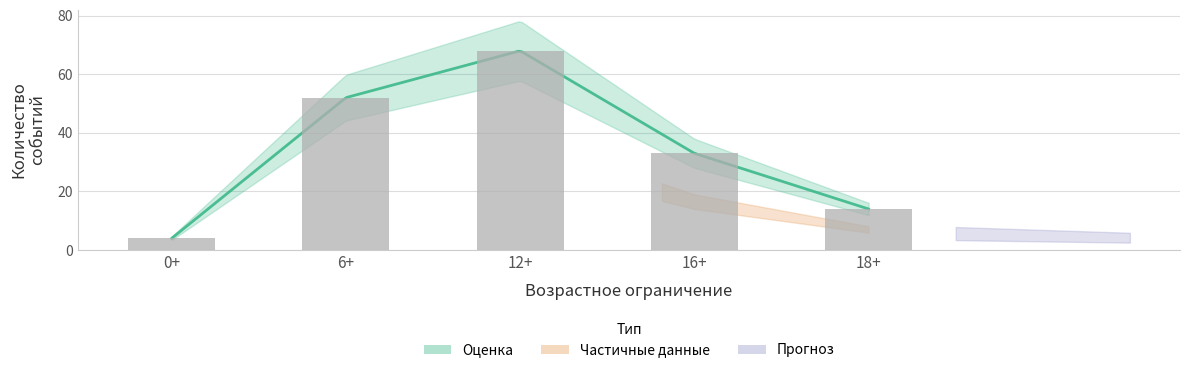

The value at 0+ is 4. True or false?

True